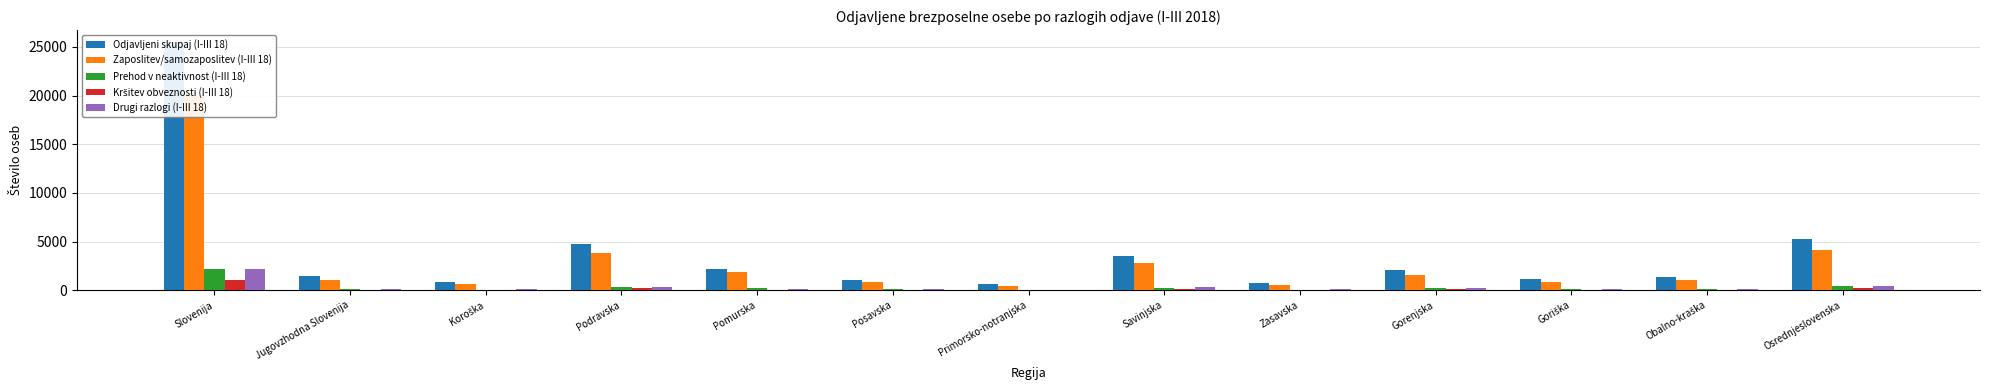

The Prehod v neaktivnost (I-III 18) series shows 128 at Obalno-kraška. True or false?

True